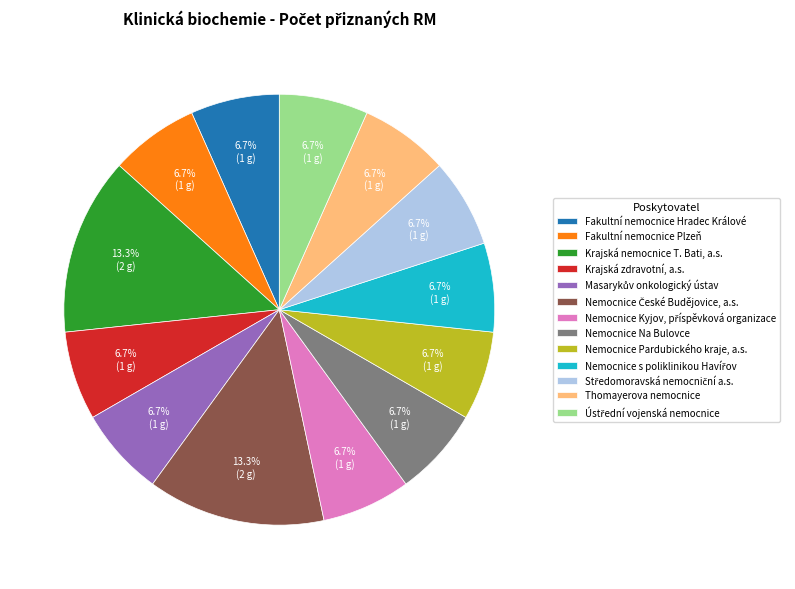

Approximately how many times larger is the value at Krajská nemocnice T. Bati, a.s. compared to Fakultní nemocnice Plzeň?

2.0